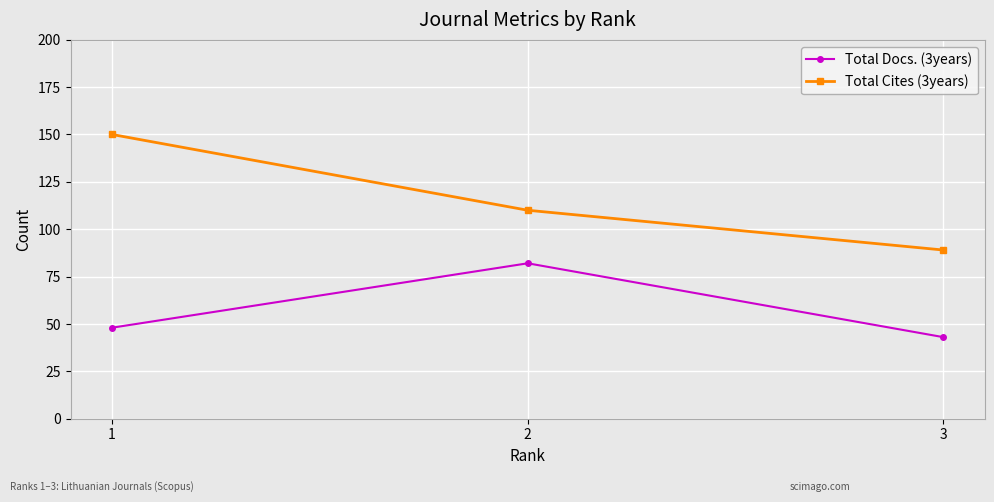

What is the sum of the Total Cites (3years) values at 1 and 2?

260